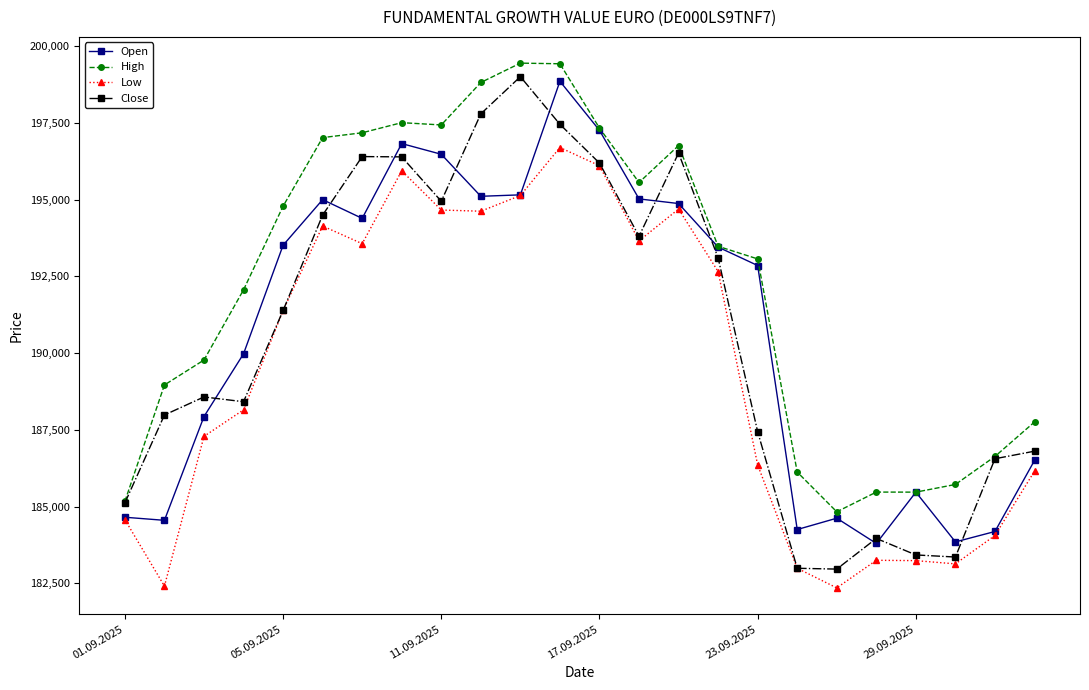

Which series has the largest range (max minus min)?

Close